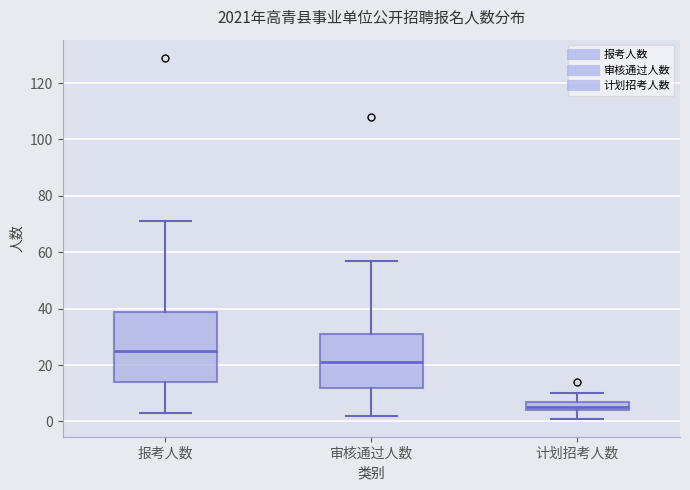

Where is the upper edge of the box for 报考人数 on the y-axis? The values are not printed on the chart, so give them approximately, as read against the axis.

40